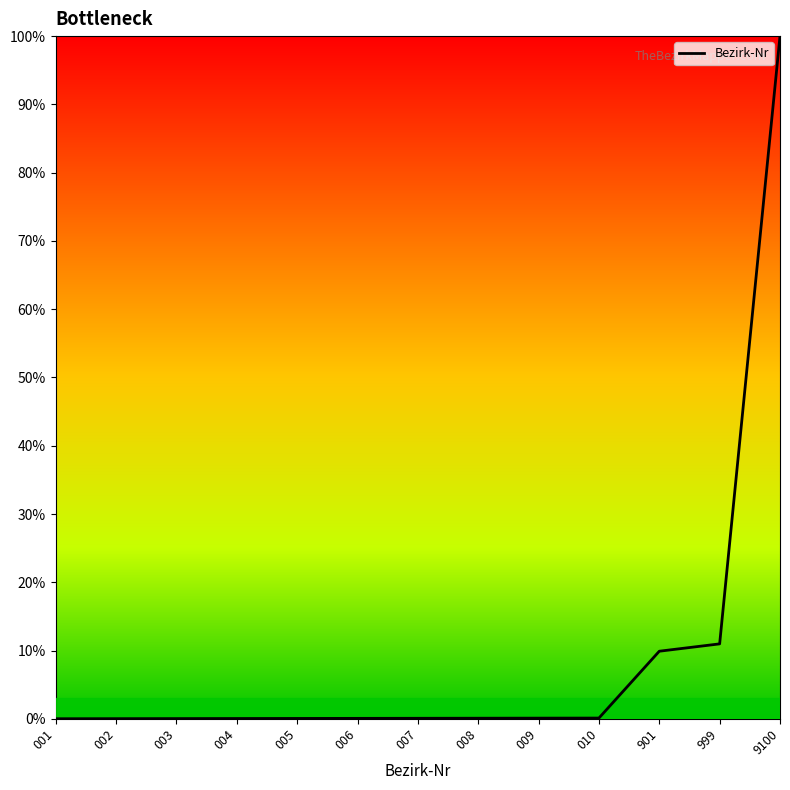

What is the maximum value shown in the chart?

100.0